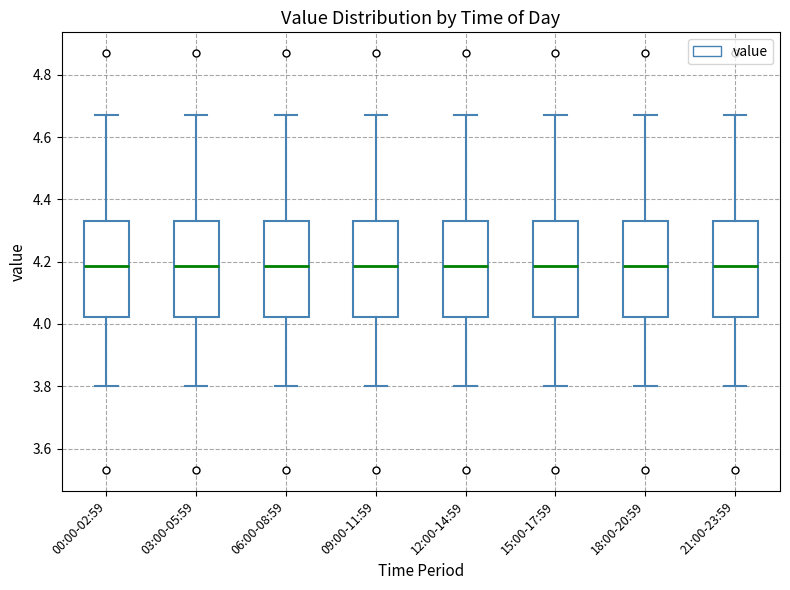

Reading left to right, read every box against the y-axis: the position of its median line, the range the box covers, and the ends of its whiskers. The values are not printed on the chart, so give them approximately, as read against the axis.

00:00-02:59: median 4.18, box 4.02 to 4.34, whiskers 3.80 to 4.68
03:00-05:59: median 4.18, box 4.02 to 4.34, whiskers 3.80 to 4.68
06:00-08:59: median 4.18, box 4.02 to 4.34, whiskers 3.80 to 4.68
09:00-11:59: median 4.18, box 4.02 to 4.34, whiskers 3.80 to 4.68
12:00-14:59: median 4.18, box 4.02 to 4.34, whiskers 3.80 to 4.68
15:00-17:59: median 4.18, box 4.02 to 4.34, whiskers 3.80 to 4.68
18:00-20:59: median 4.18, box 4.02 to 4.34, whiskers 3.80 to 4.68
21:00-23:59: median 4.18, box 4.02 to 4.34, whiskers 3.80 to 4.68